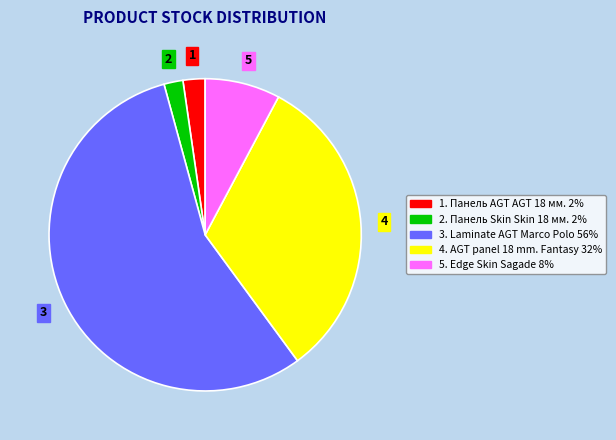

What is the ratio of the value at 5. Edge Skin Sagade 8% to the value at 1. Панель AGT AGT 18 мм. 2%?

3.4